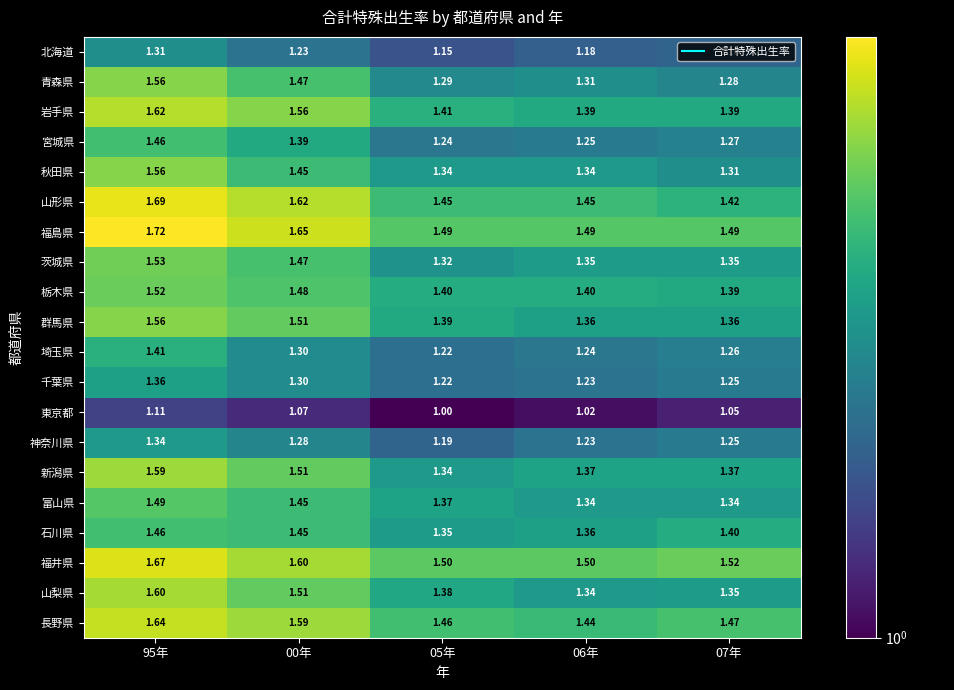

Which series changed the most between 00年 and 07年?

山形県